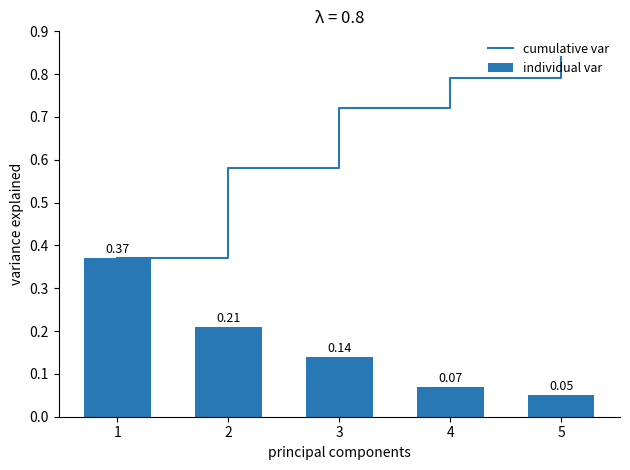

Is the value of individual var at 1 greater than the value of cumulative var at 4?

No